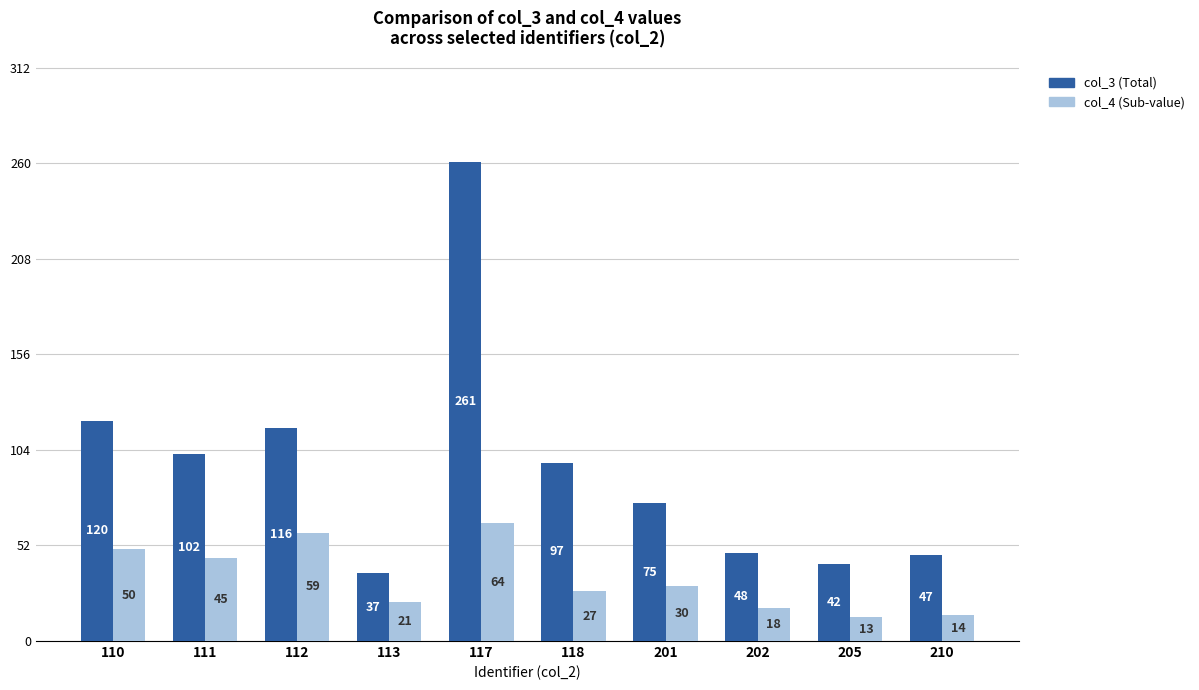

What are all the series names shown in the legend?

col_3 (Total), col_4 (Sub-value)